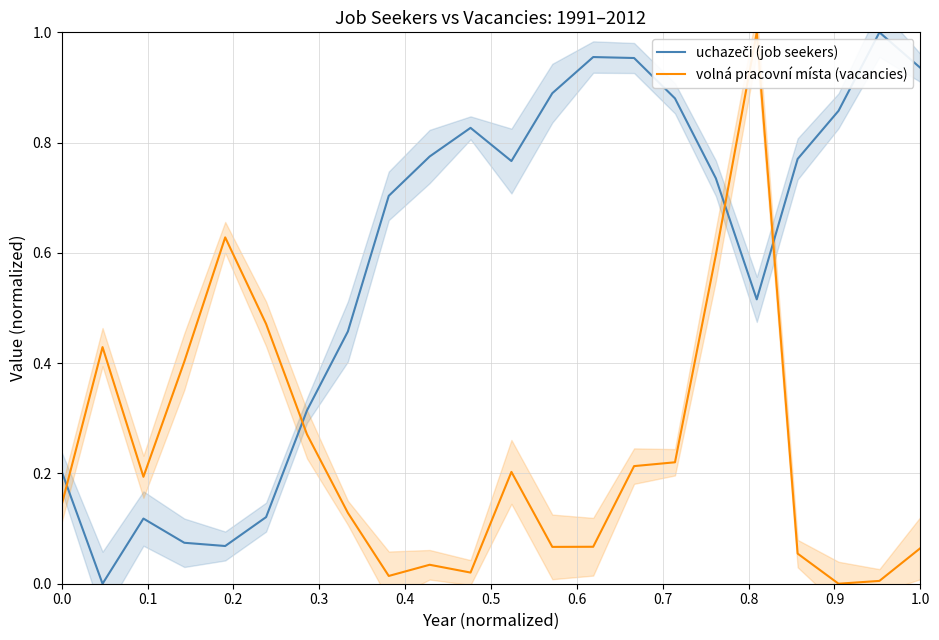

How many positive values does the uchazeči (job seekers) series have?

21